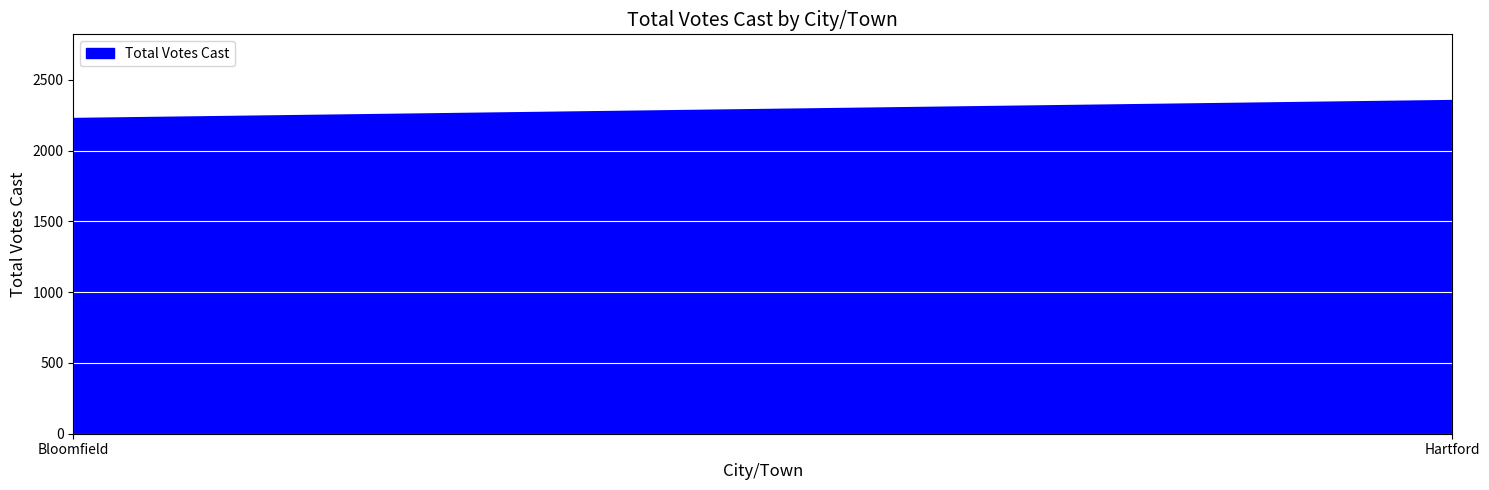

Is it true that the value at Bloomfield is 2224?

True